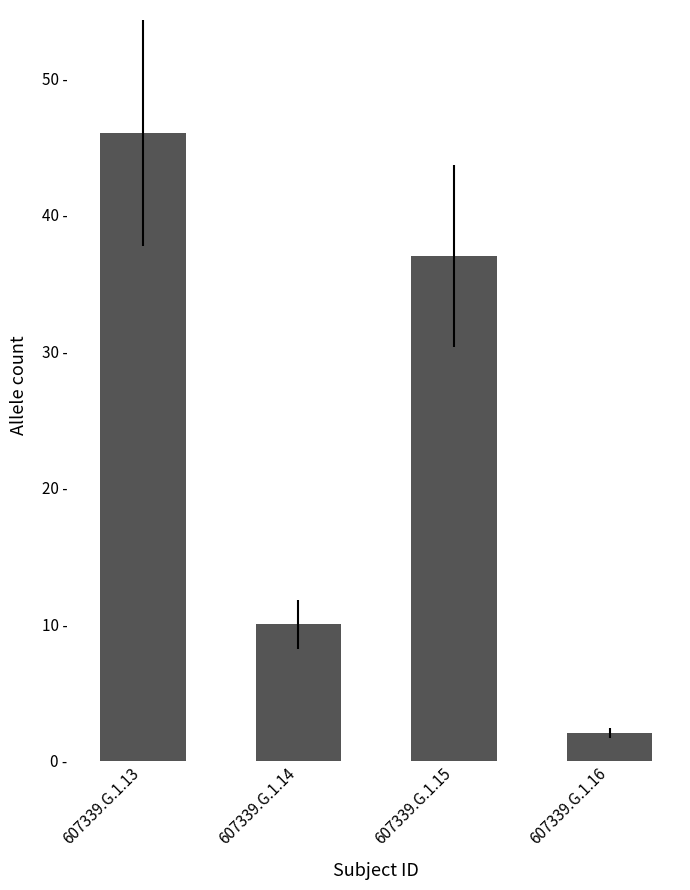

Are the bars horizontal?

No